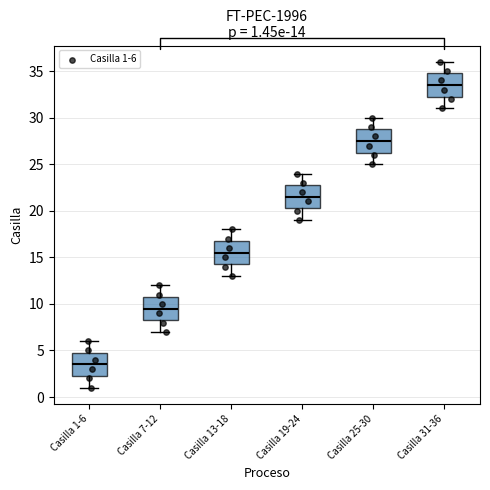

Which box's median line is the highest?

Casilla 31-36